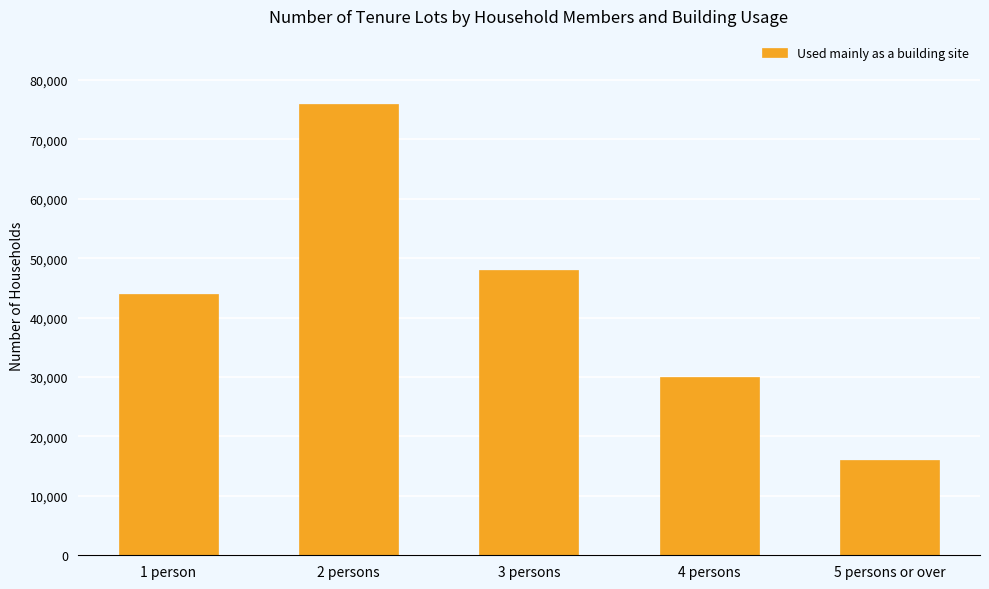

Is it true that the value at 4 persons is 30000?

True